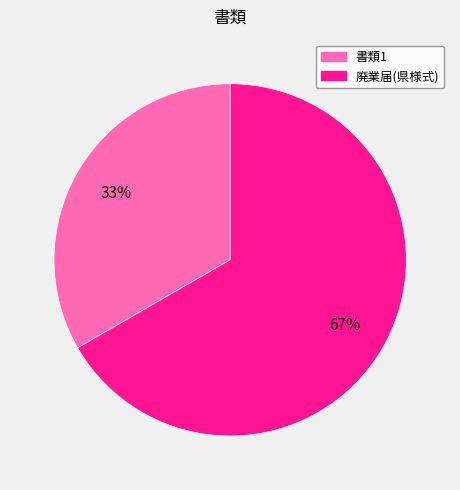

Is there any slice that represents more than half of the pie?

Yes